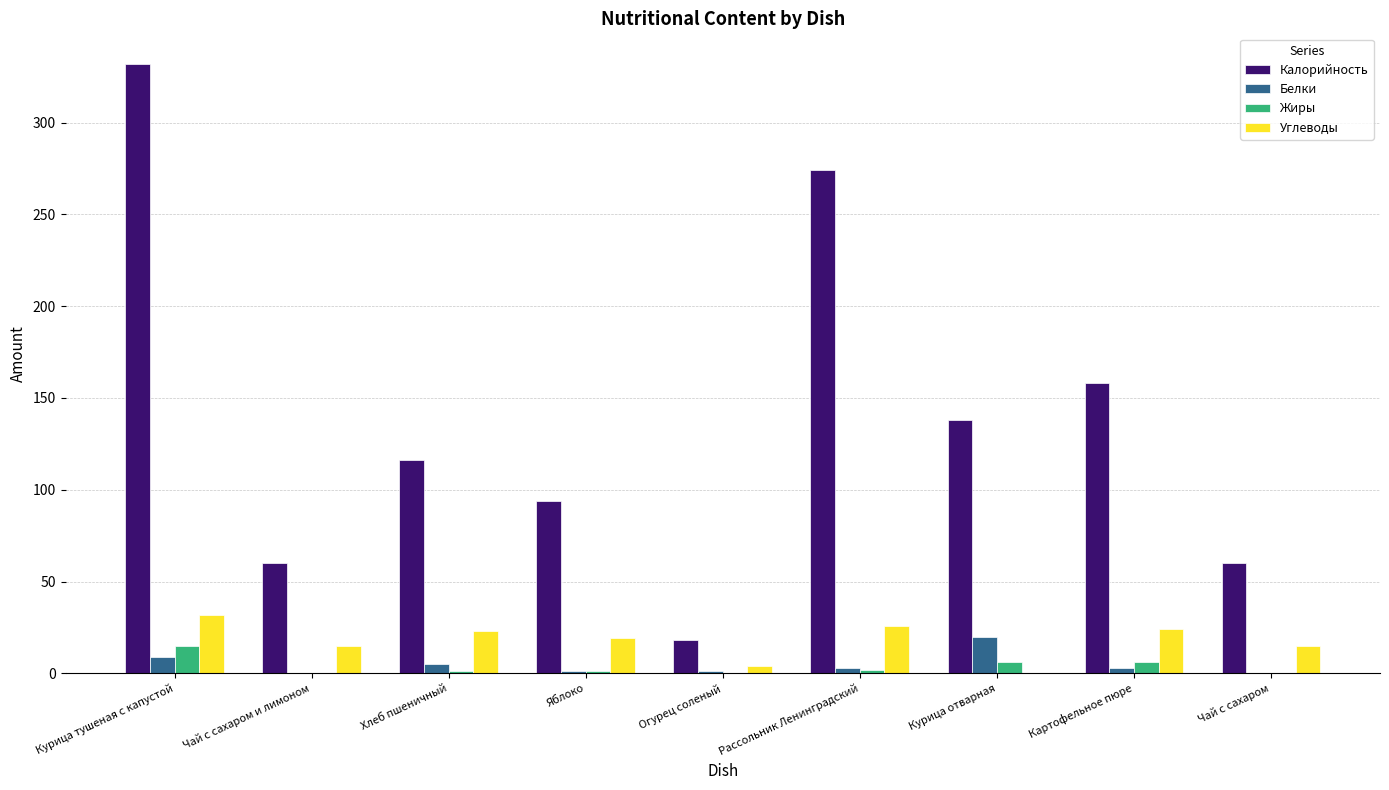

Where does the Углеводы series first go above 19?

Курица тушеная с капустой